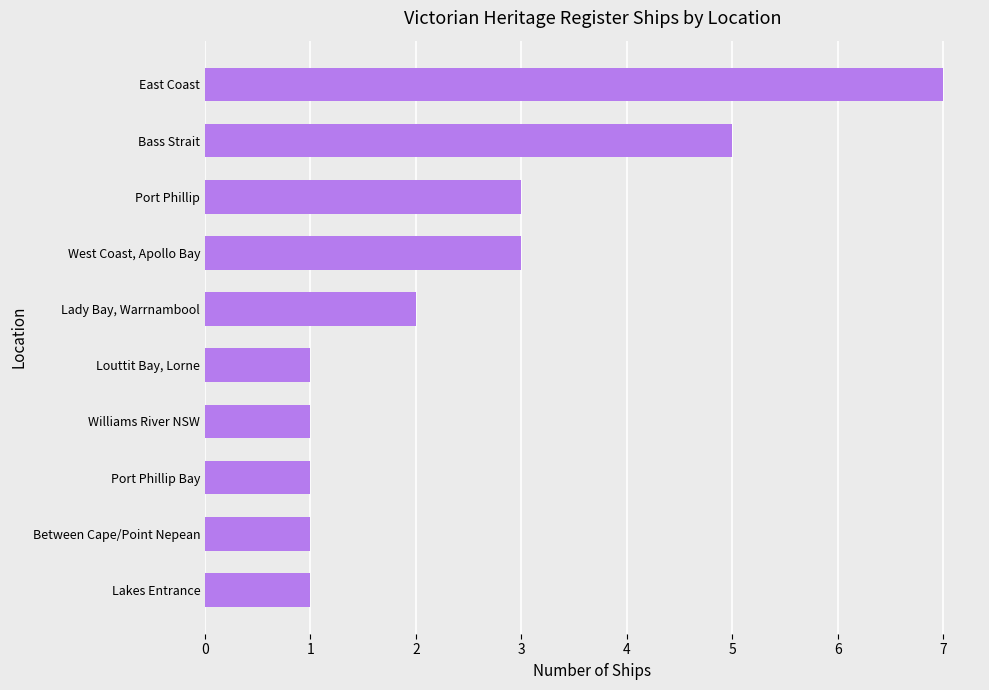

What is the difference between the second highest and second lowest values?

4